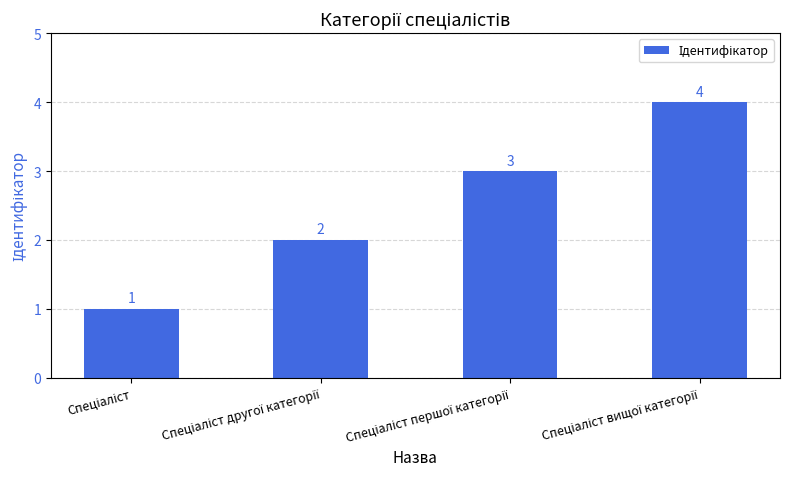

What is the greatest value displayed?

4